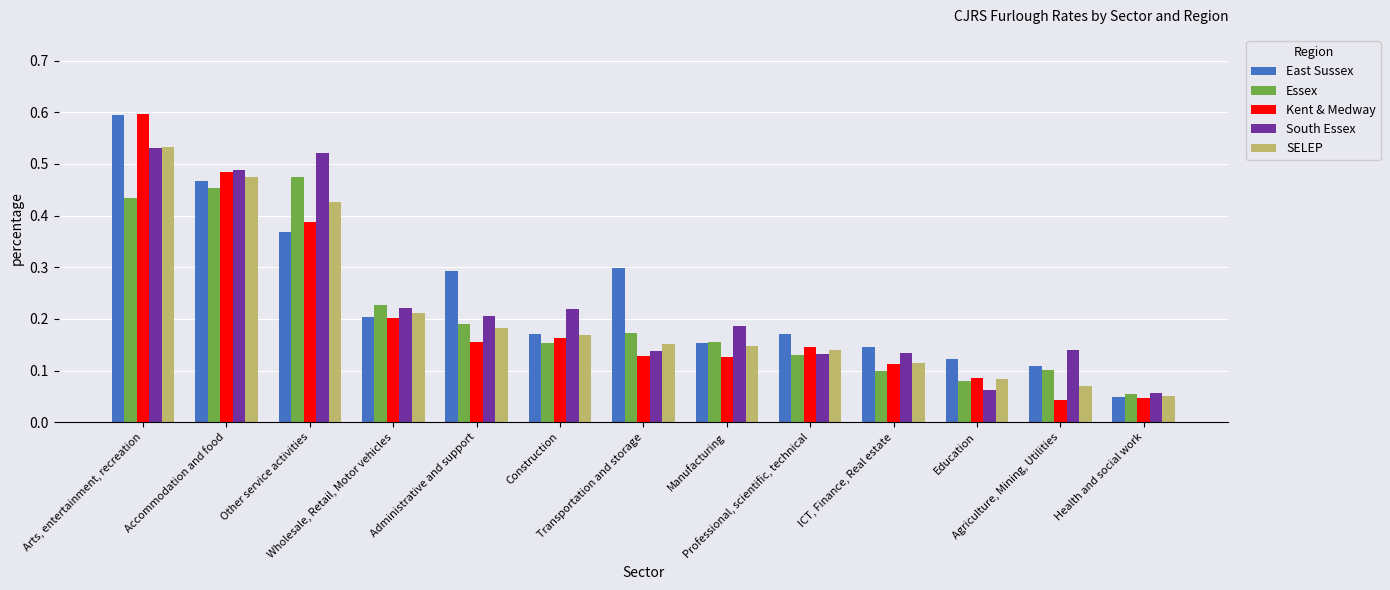

What position from the right is Health and social work?

1